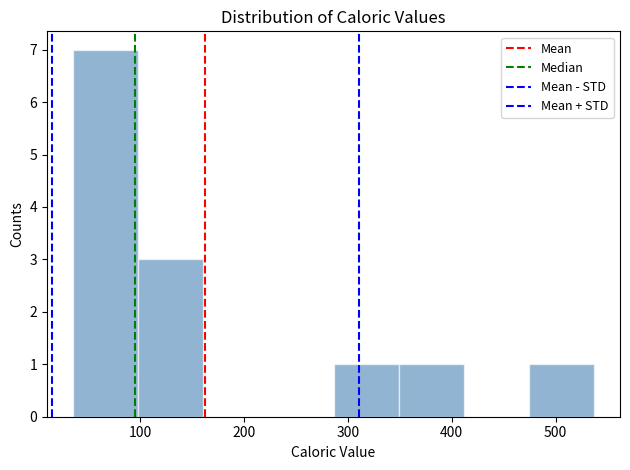

Over which range of the x-axis is the bar tallest?

40 to 100